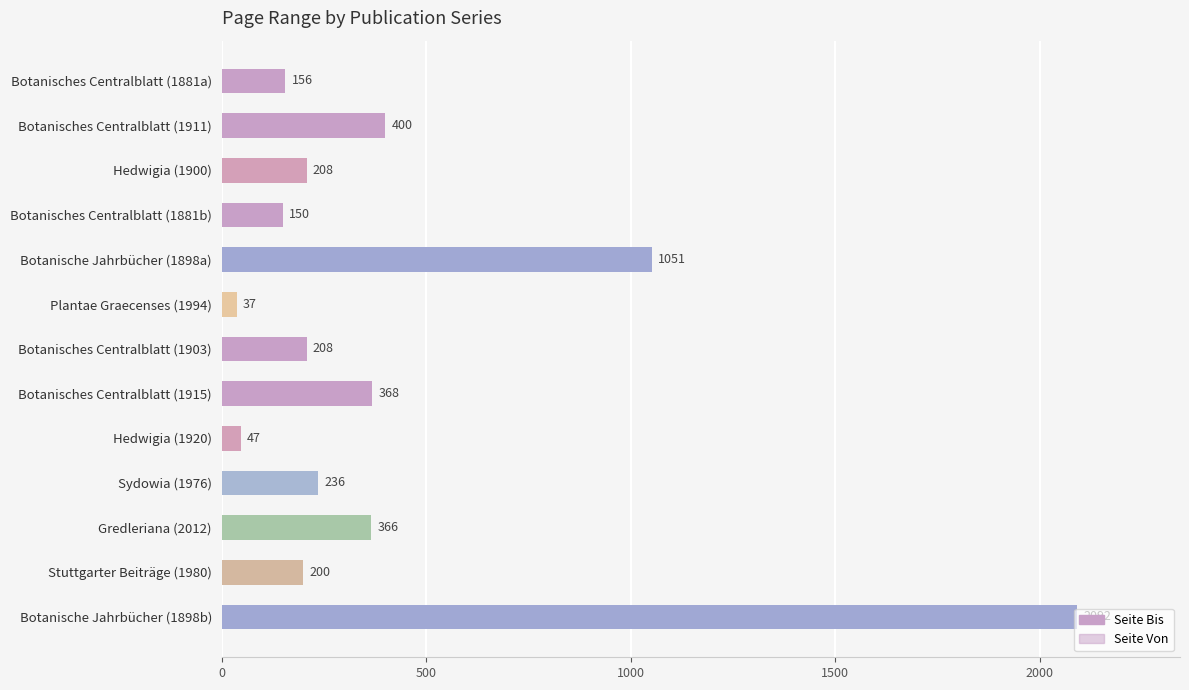

Reading left to right, transcribe all the data shown in this chart.

Seite Bis: 156	400	208	150	1051	37	208	368	47	236	366	200	2092
Seite Von: 150	385	191	129	1001	1	177	337	1	170	285	1	2001